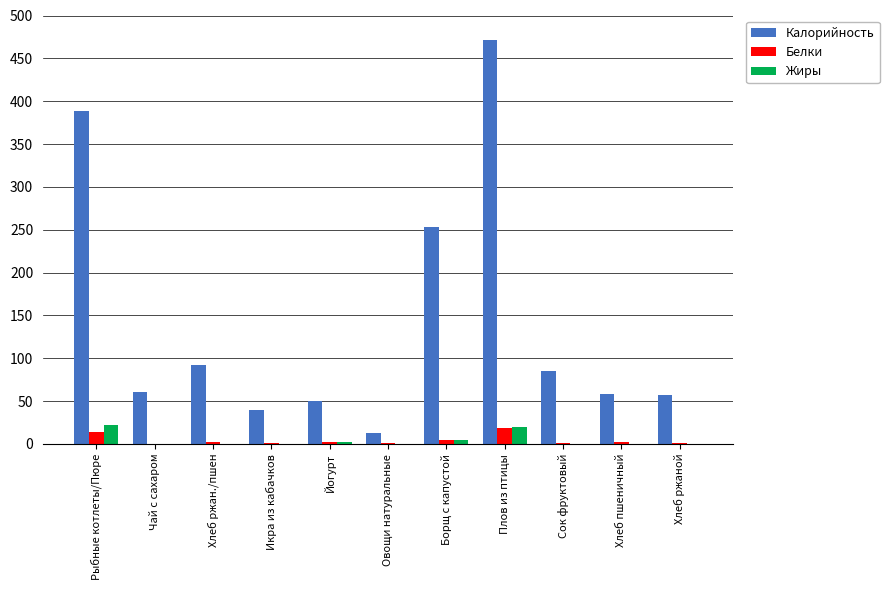

Where is Калорийность nearest to the value 242?

Борщ с капустой